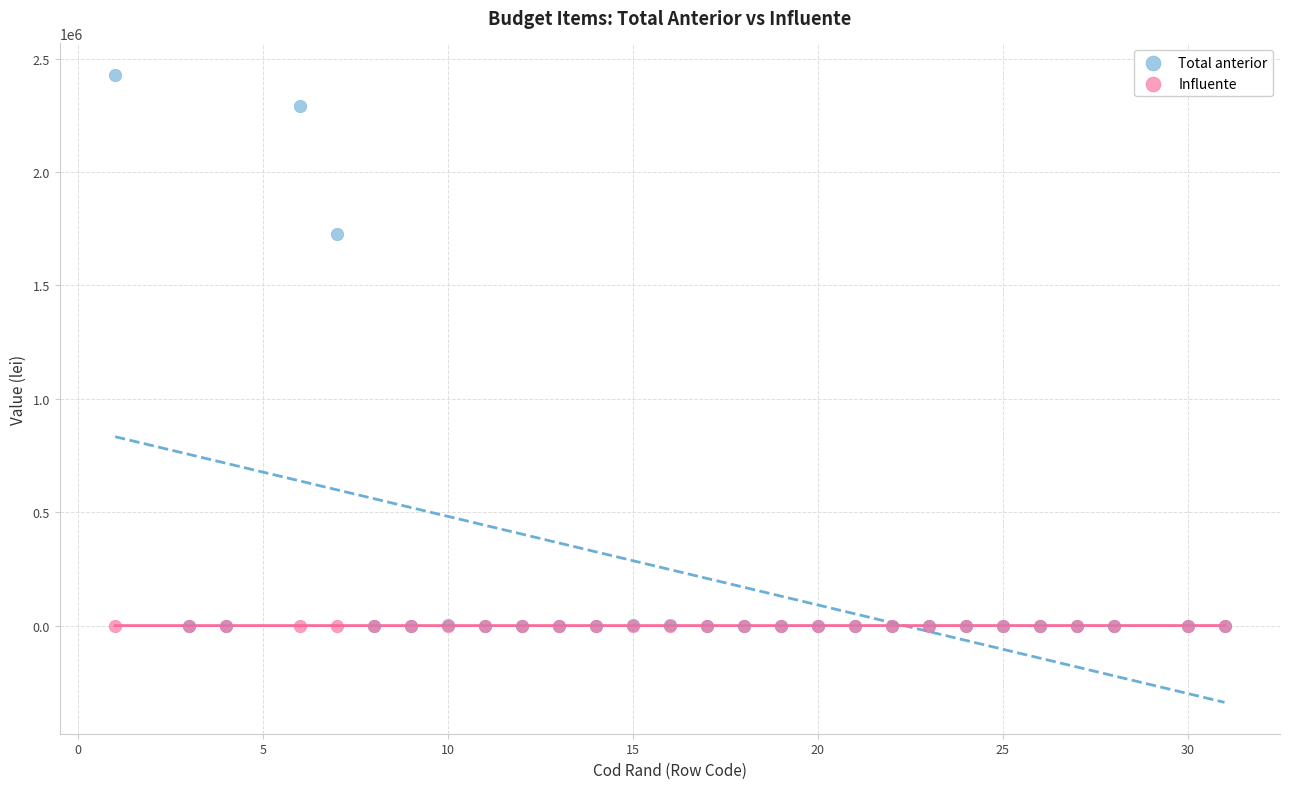

In the Total anterior series, what Y value is closest to 1214601?

1727000.0